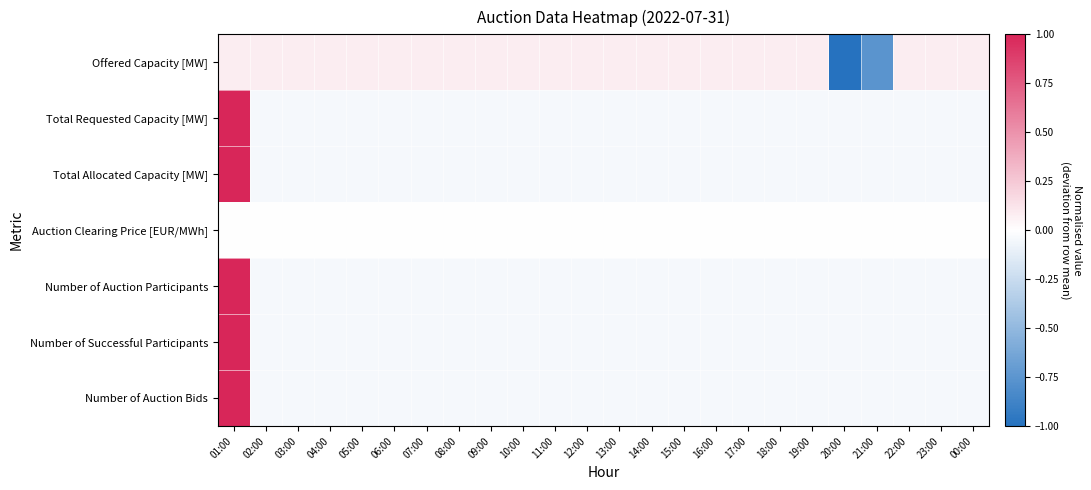

Rank the series at 11:00 from lowest to highest value.

Total Requested Capacity [MW], Total Allocated Capacity [MW], Number of Auction Bids, Number of Auction Participants, Number of Successful Participants, Auction Clearing Price [EUR/MWh], Offered Capacity [MW]